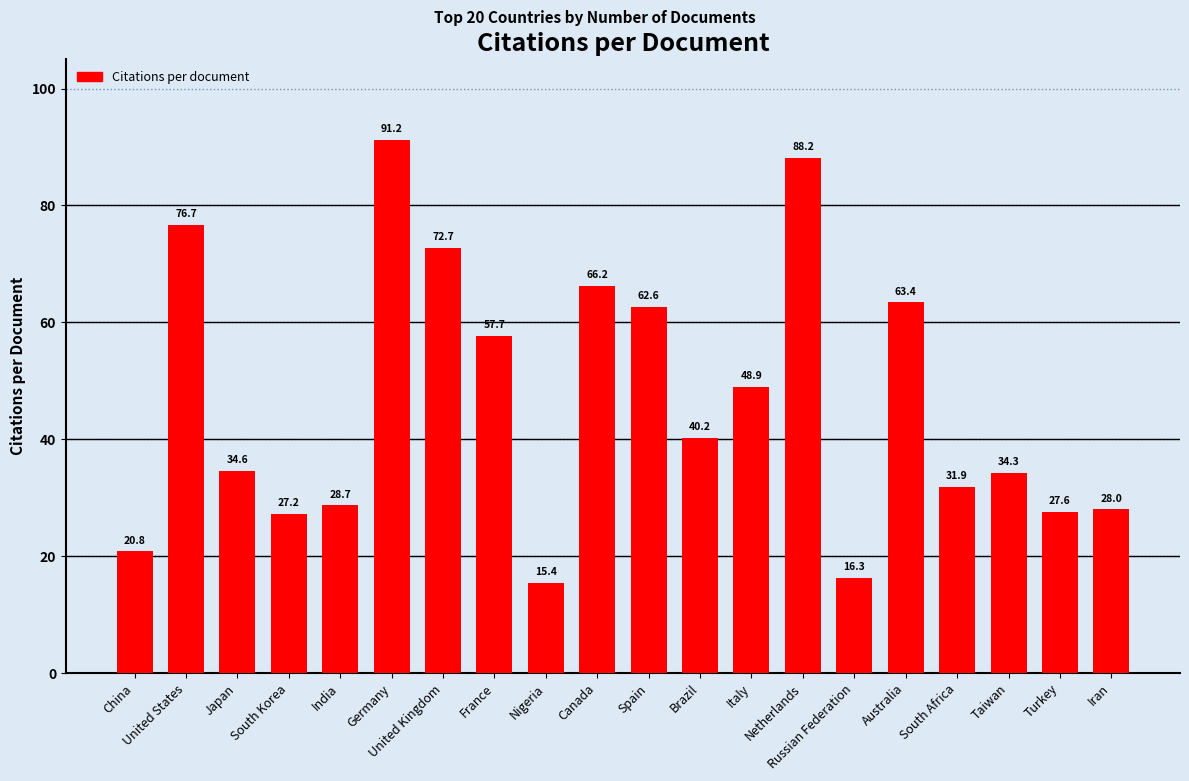

What is the minimum value shown in the chart?

15.4